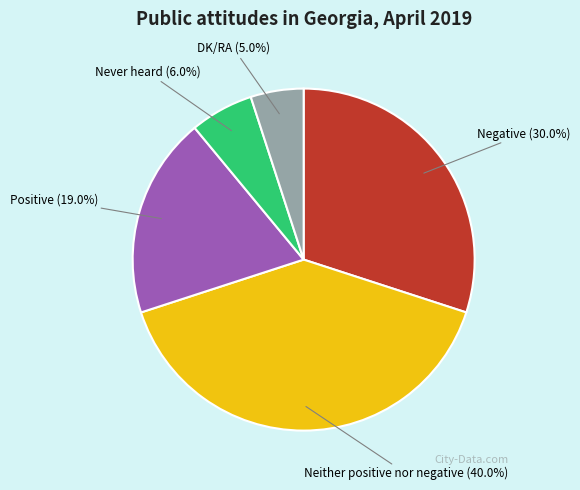

Combined, do DK/RA and Positive account for over 50%?

No